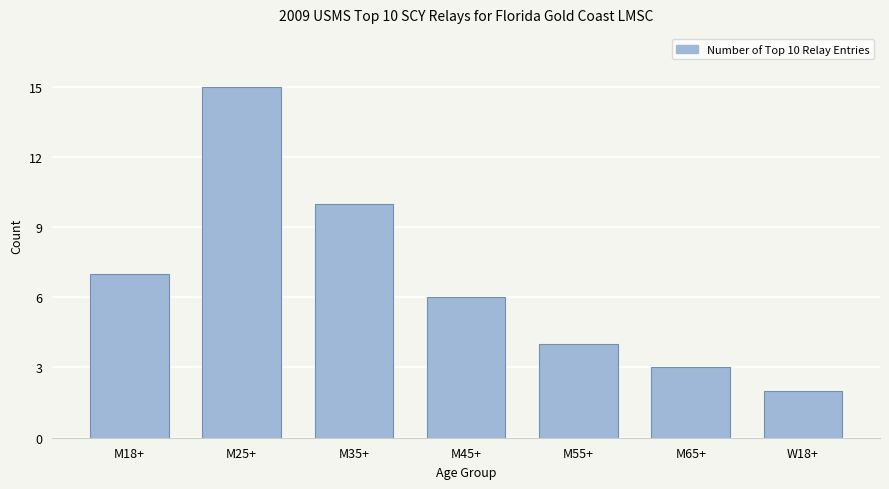

How many bars are there in total?

7